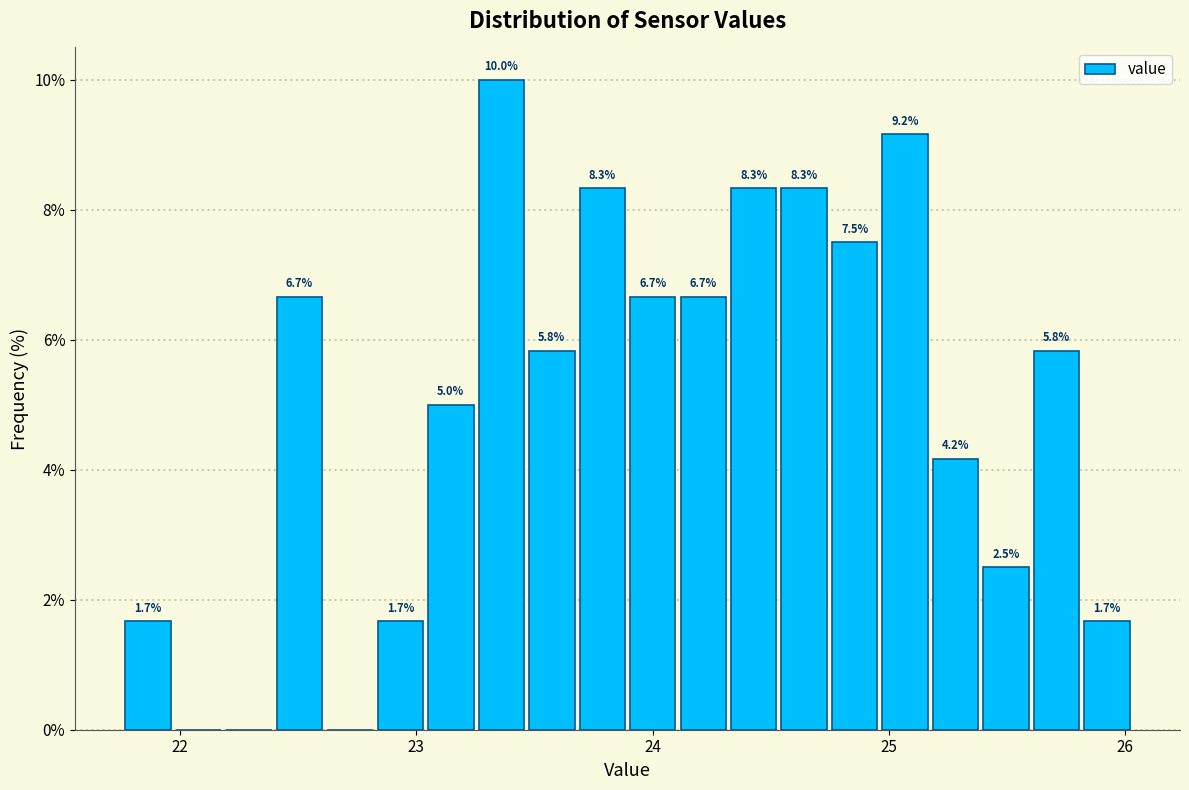

Read against the x-axis, roughly where is the centre of the tallest bar?

23.4